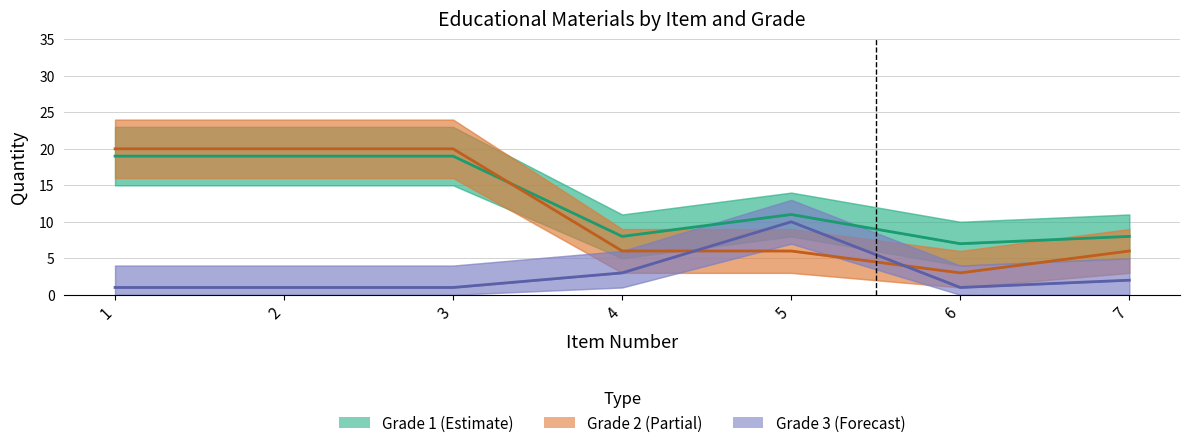

At which category does Grade 1 reach its first local valley?

4